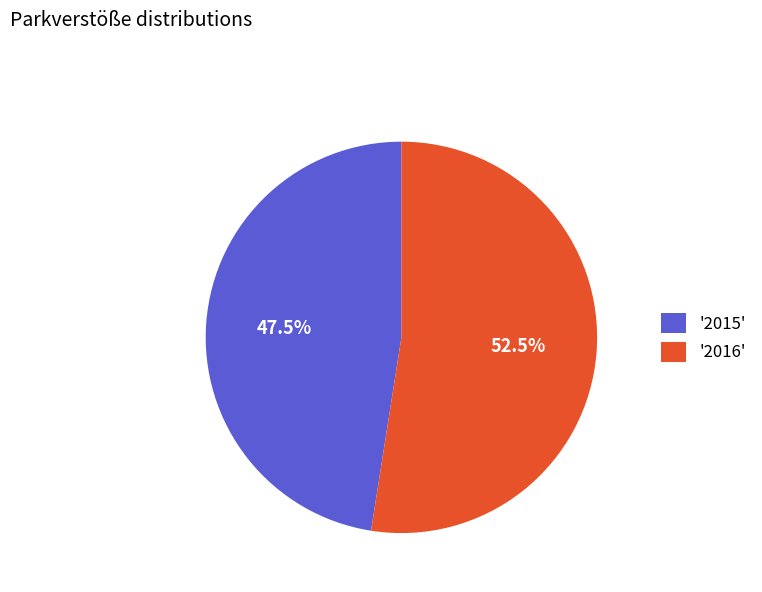

Approximately how many times larger is the value at '2016' compared to '2015'?

1.1